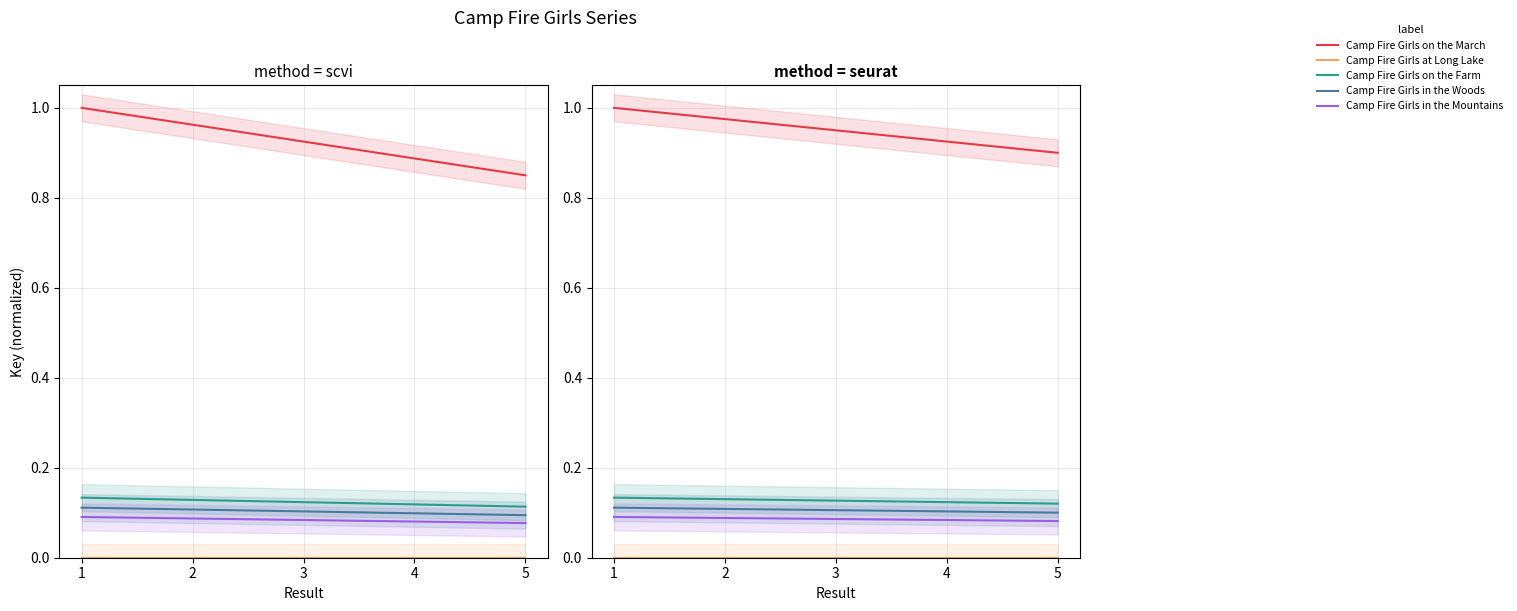

Where is Camp Fire Girls in the Woods nearest to the value 0?

5